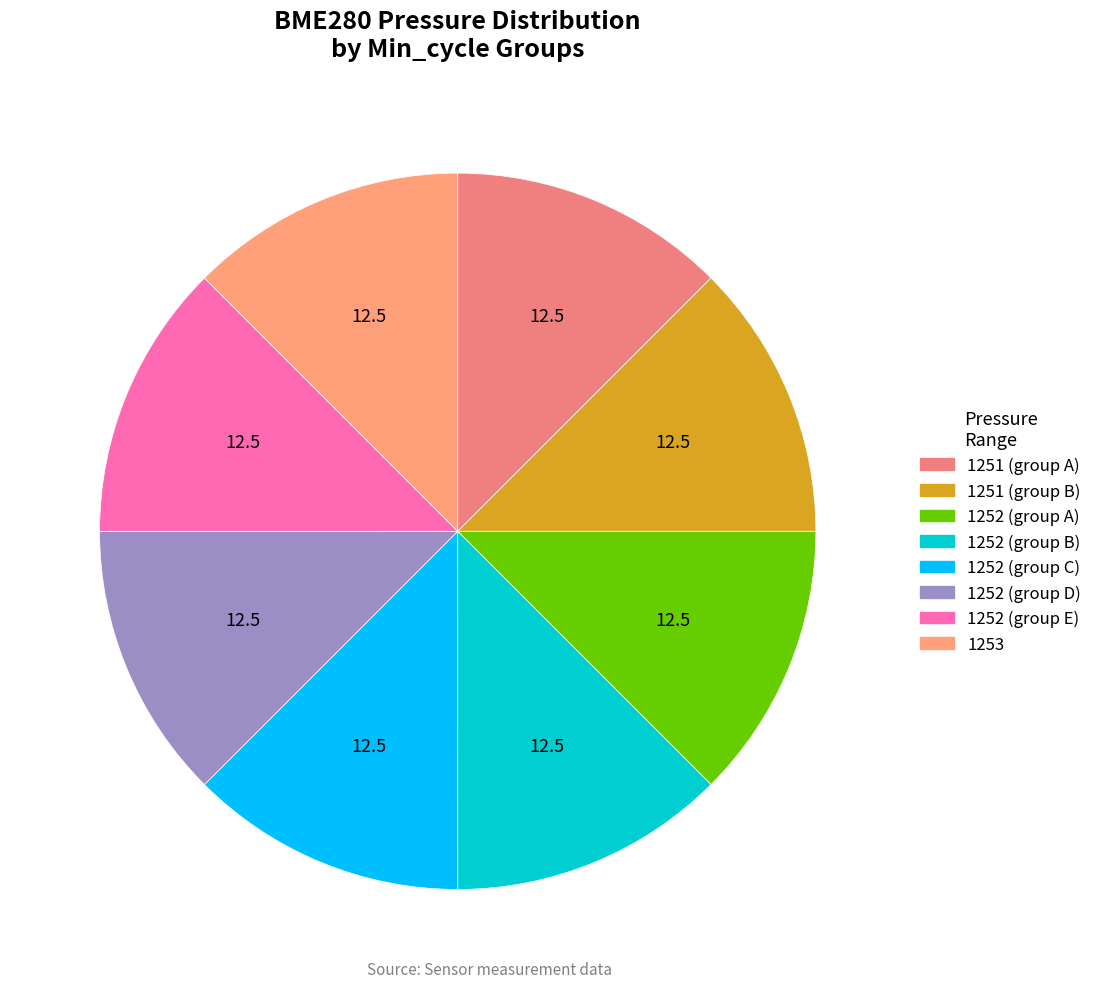

How many slices are in this pie chart?

8